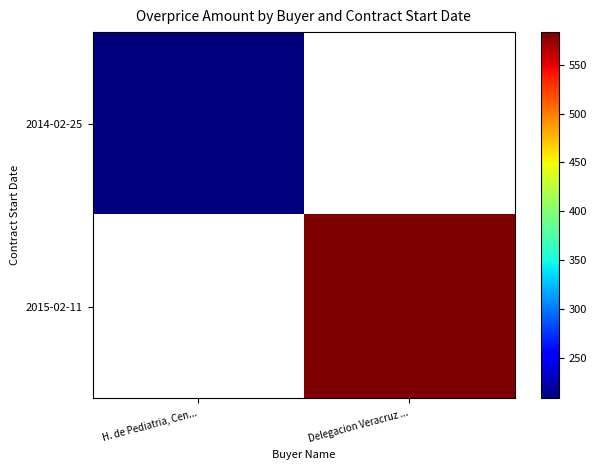

Rank the categories by 2014-02-25 value from highest to lowest.

H. de Pediatria, Cen..., Delegacion Veracruz ...